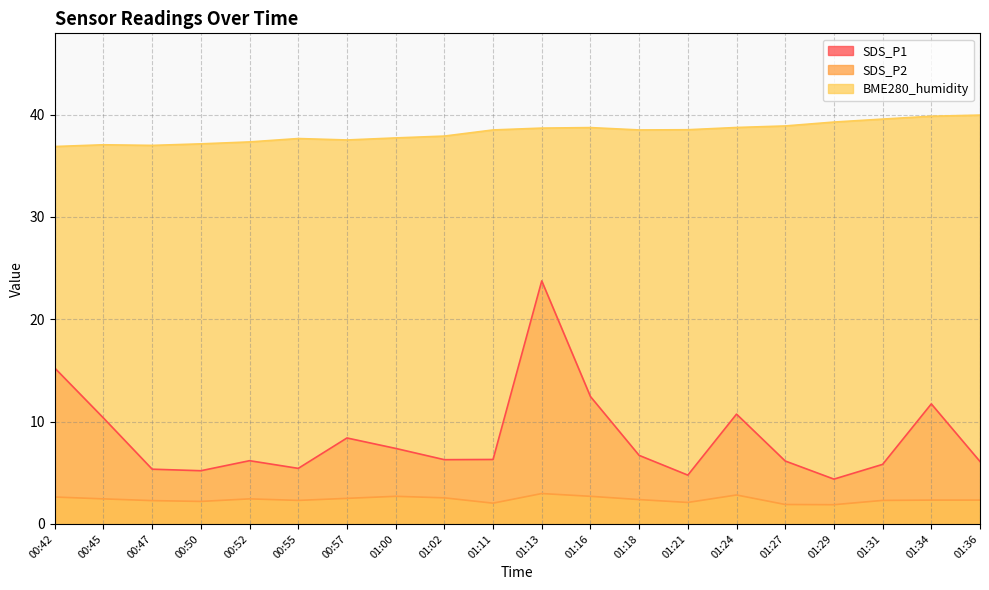

Between 01:31 and 01:34, which series saw the biggest shift?

SDS_P1